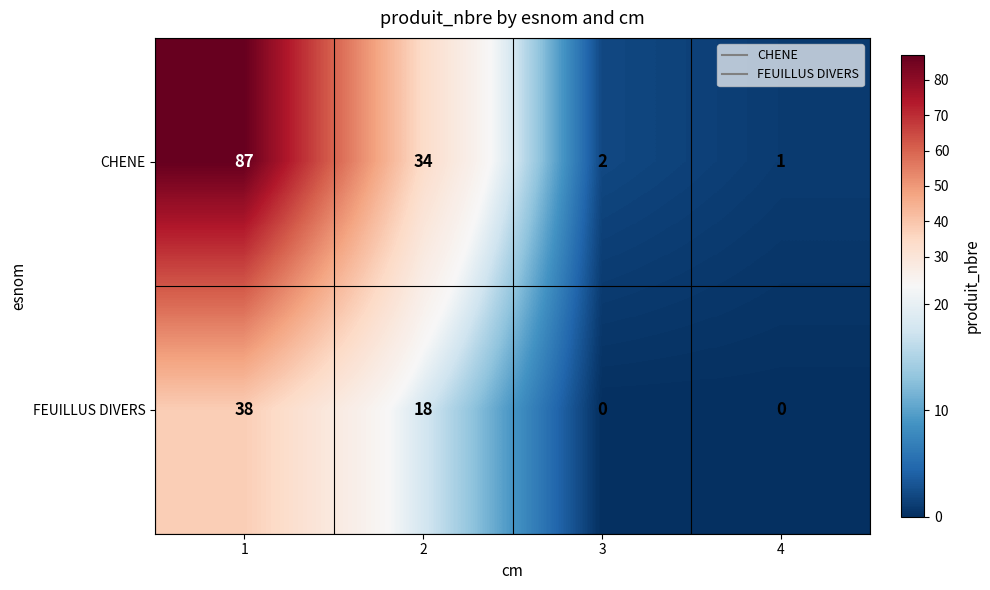

What is the total value across all series at 3?

2